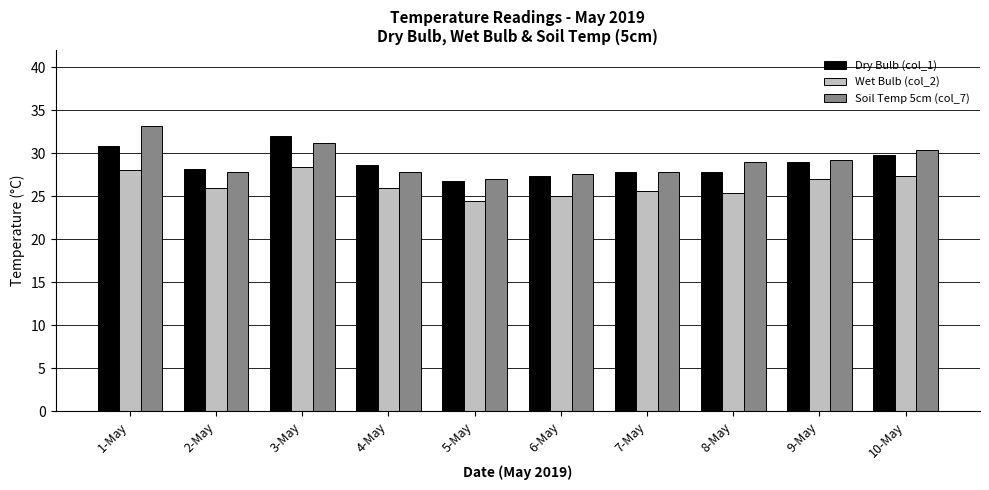

Where is Soil Temp 5cm (col_7) nearest to the value 30?

10-May